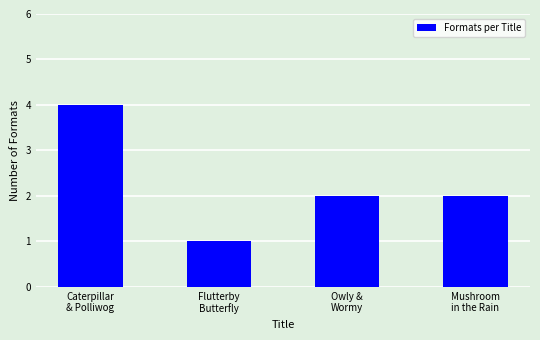

What is the change in value from Caterpillar
& Polliwog to Flutterby
Butterfly?

-3